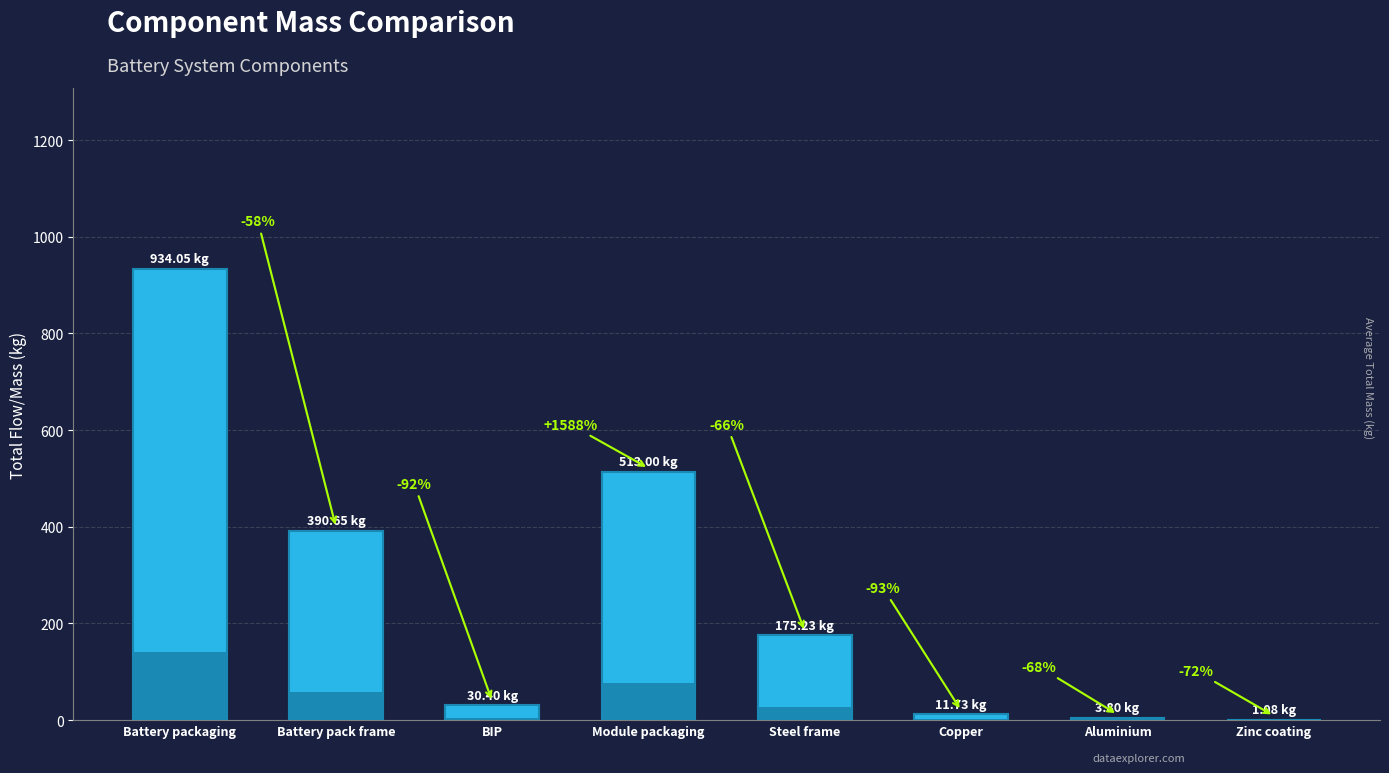

How many bars are there in total?

8